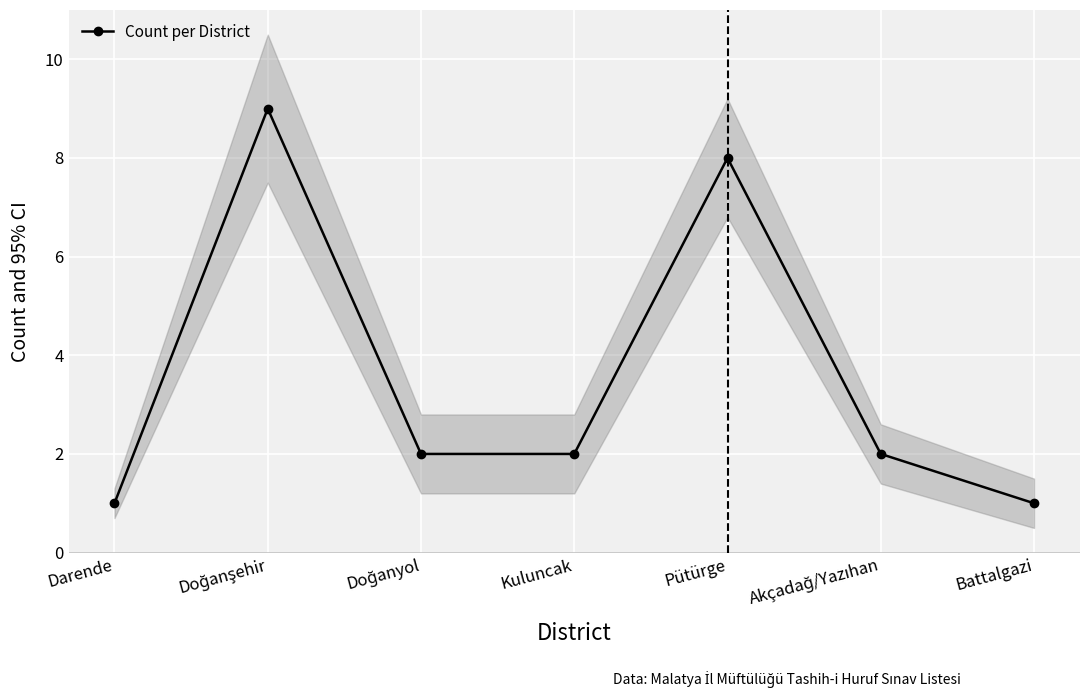

List the labels in order of value, smallest first.

Darende, Battalgazi, Doğanyol, Kuluncak, Akçadağ/Yazıhan, Pütürge, Doğanşehir